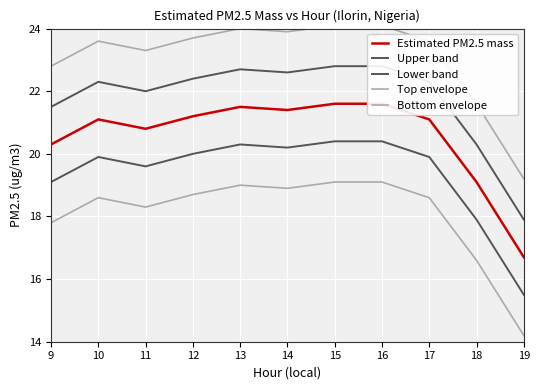

What are all the series names shown in the legend?

Estimated PM2.5 mass, Upper band, Lower band, Top envelope, Bottom envelope